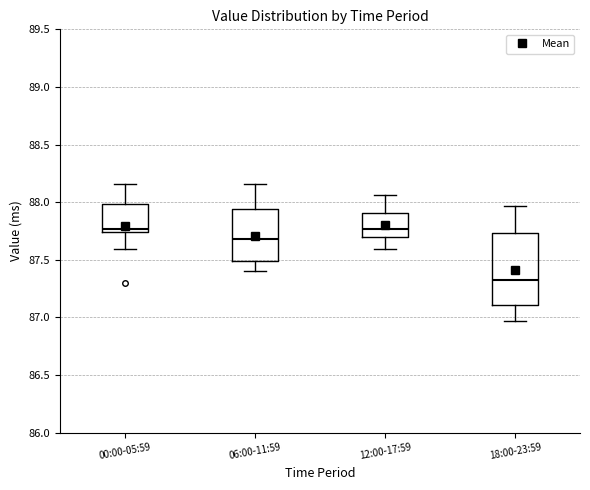

Which box is the tallest, from its lower edge to its upper edge?

18:00-23:59